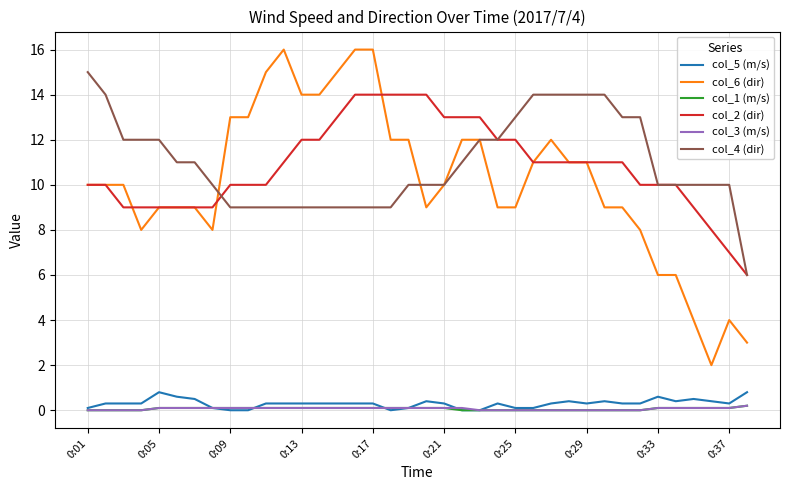

At how many categories does at least one series exceed 5?

38